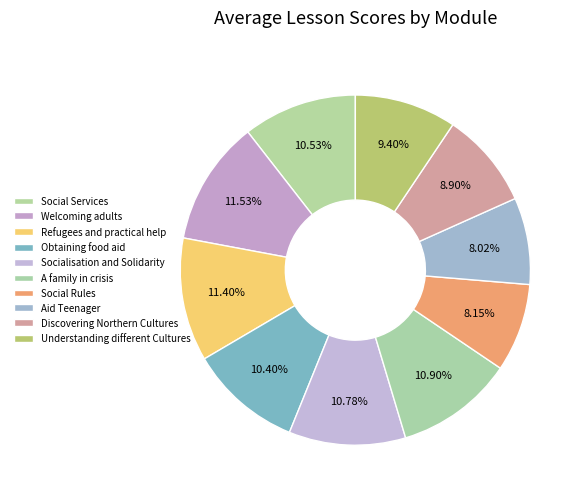

Is there a majority slice in this chart?

No